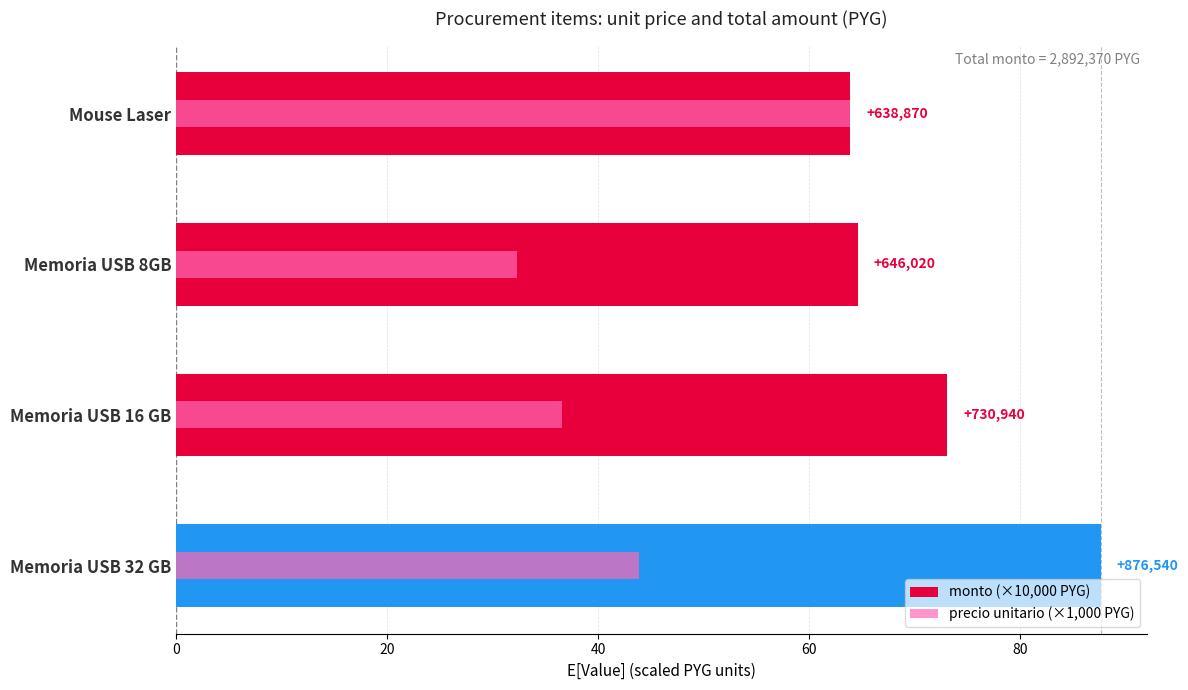

How many groups of bars are there?

4